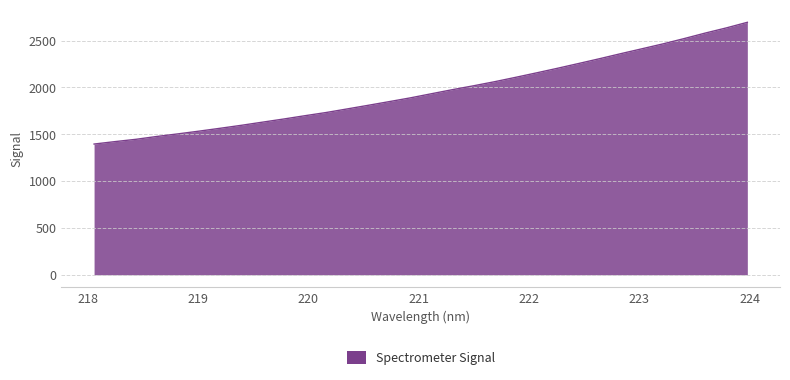

What is the greatest value displayed?

2695.1